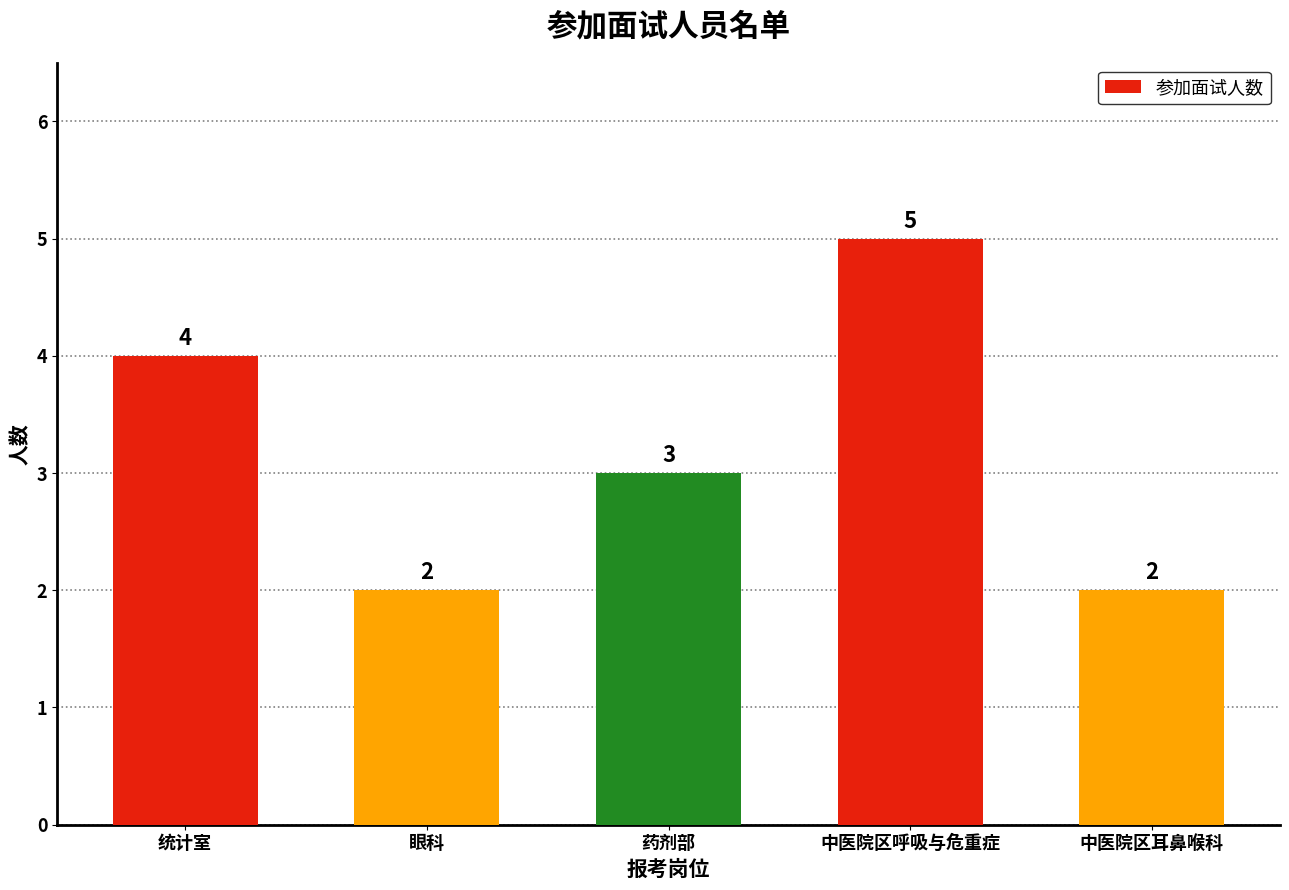

How many values are between 2 and 4?

4